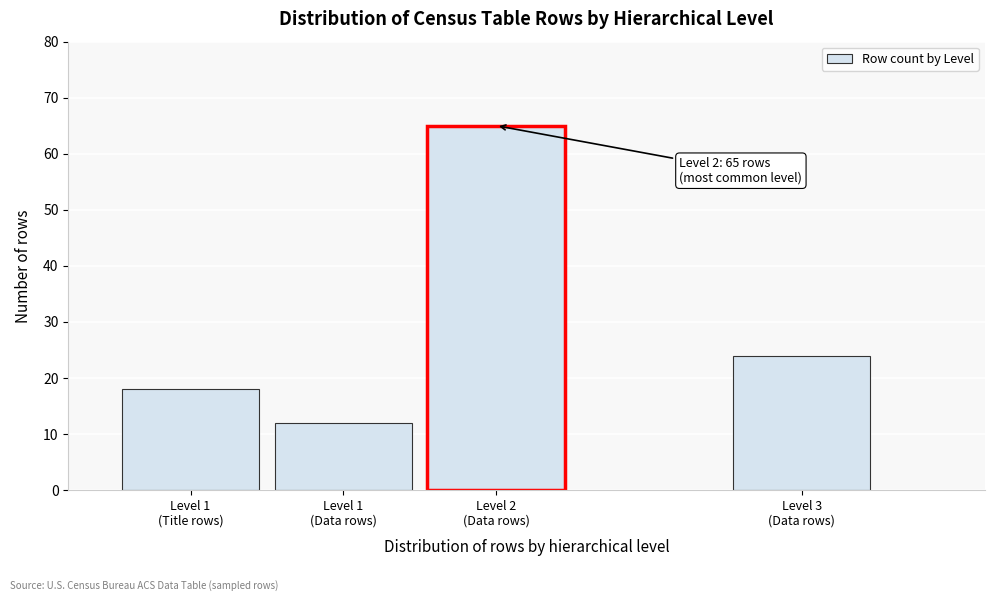

Reading left to right, list all the values displayed in this chart.

18	12	65	24